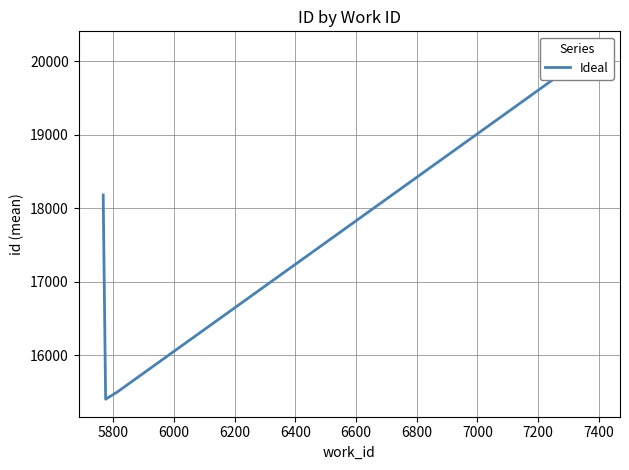

The value at 6400 is 6178.3. True or false?

False